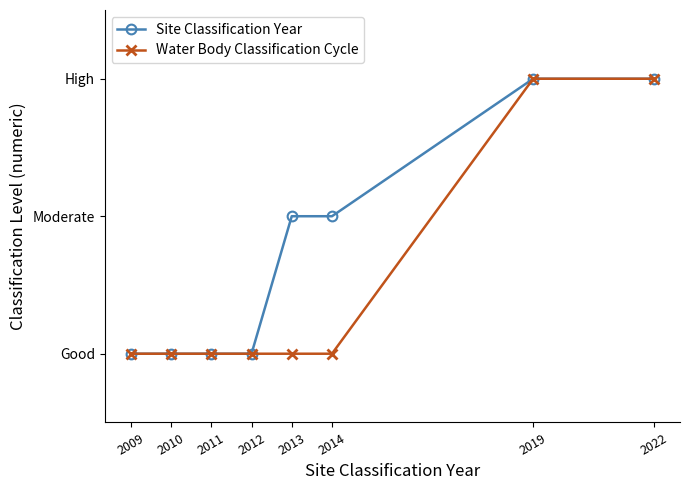

Reading left to right, list all the values displayed in this chart.

Site Classification Year: 1	1	1	1	2	2	3	3
Water Body Classification Cycle: 1	1	1	1	1	1	3	3